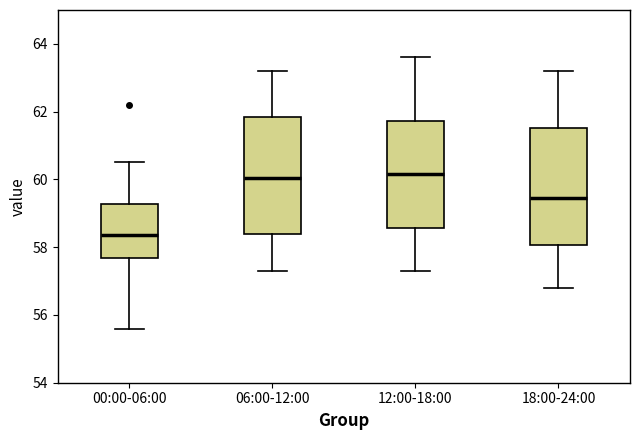

Where is the upper edge of the box for 12:00-18:00 on the y-axis? The values are not printed on the chart, so give them approximately, as read against the axis.

61.8